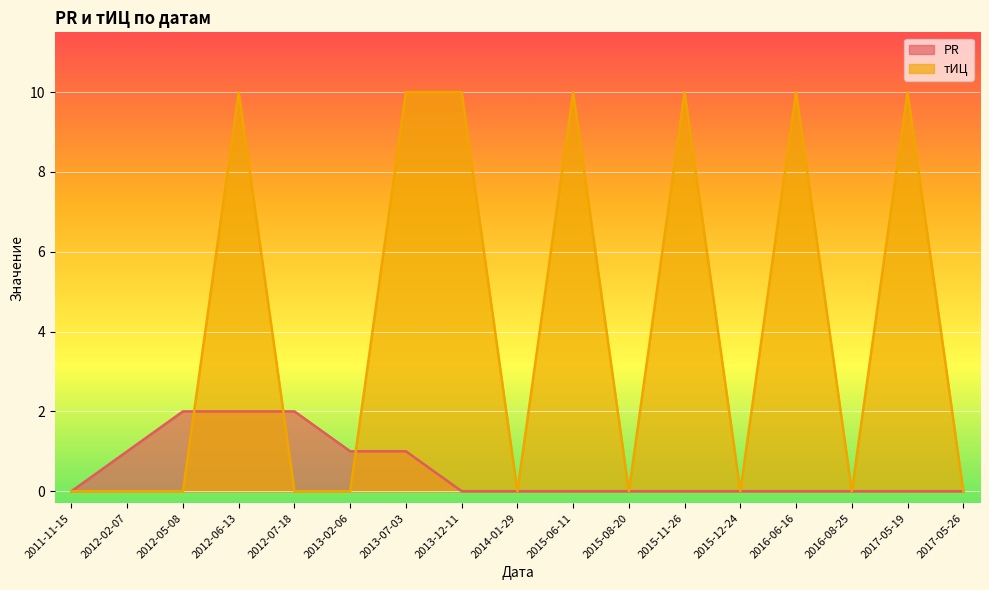

What is the label of the 7th point from the right?

2015-08-20